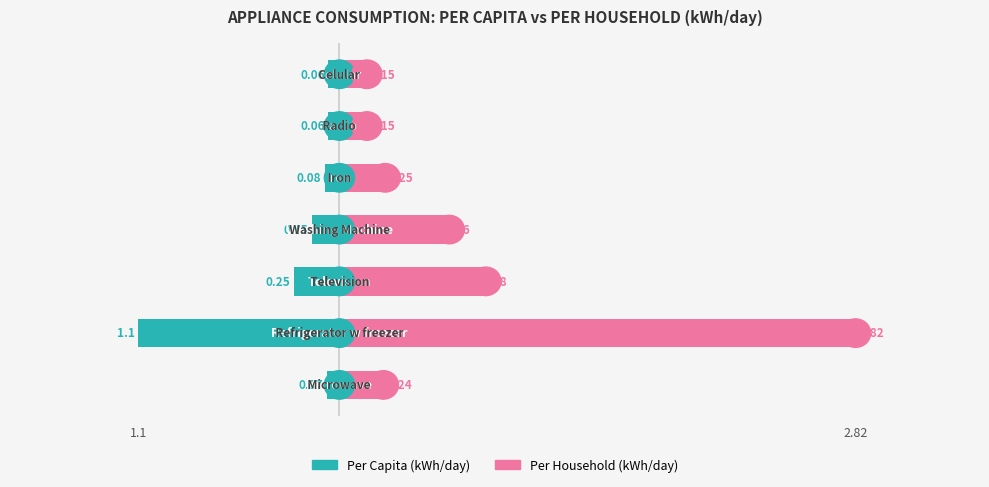

Which series changed the most between 0 and 3?

Average consumption per household (kWh/day)